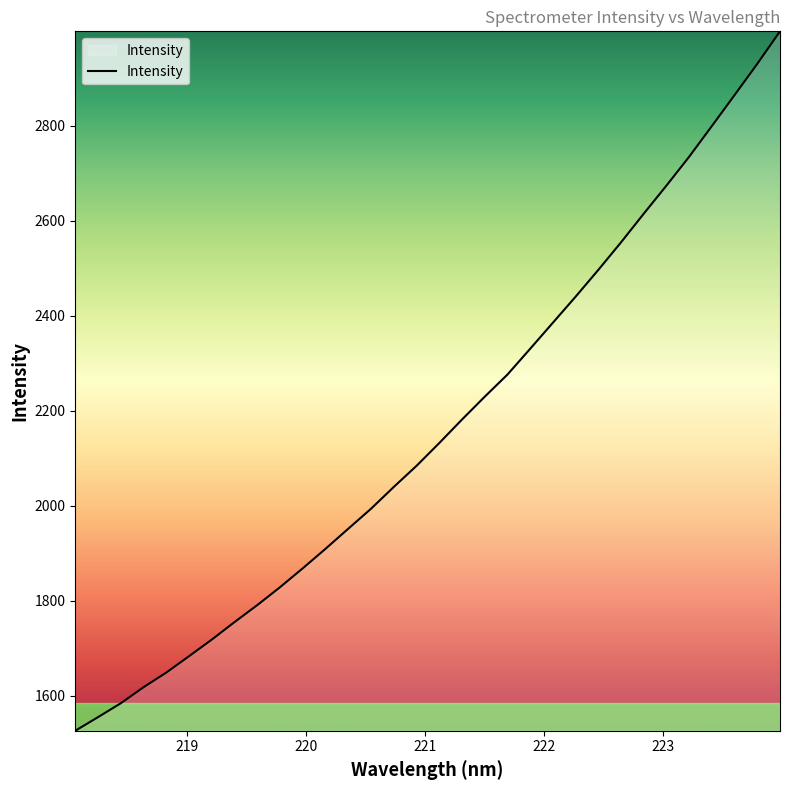

What is the maximum value shown in the chart?

2998.9